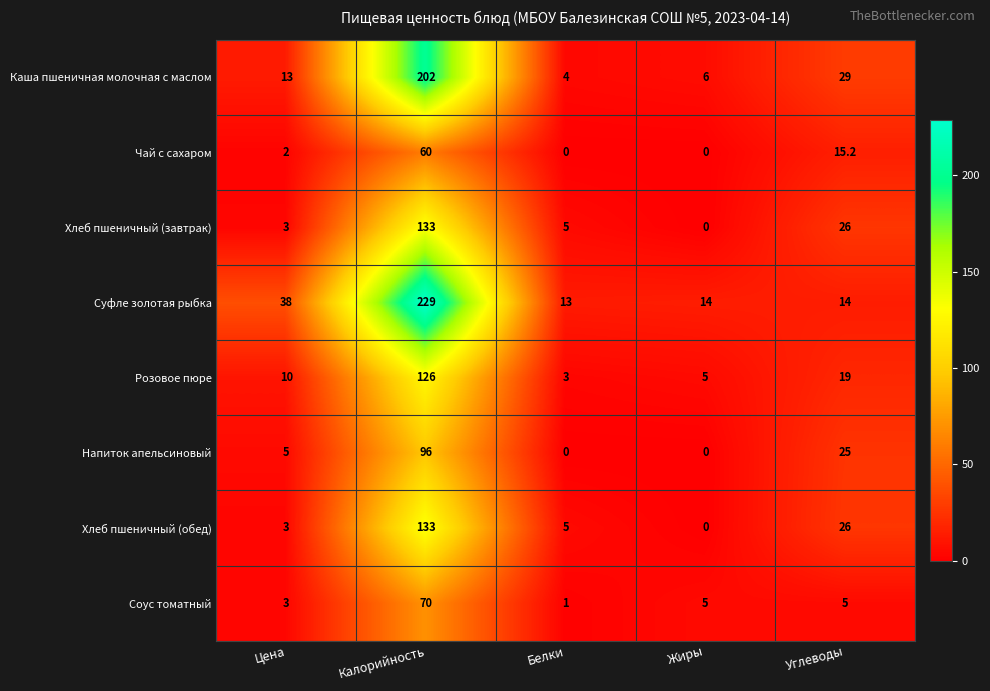

What is the total value across all series at Белки?

31.0